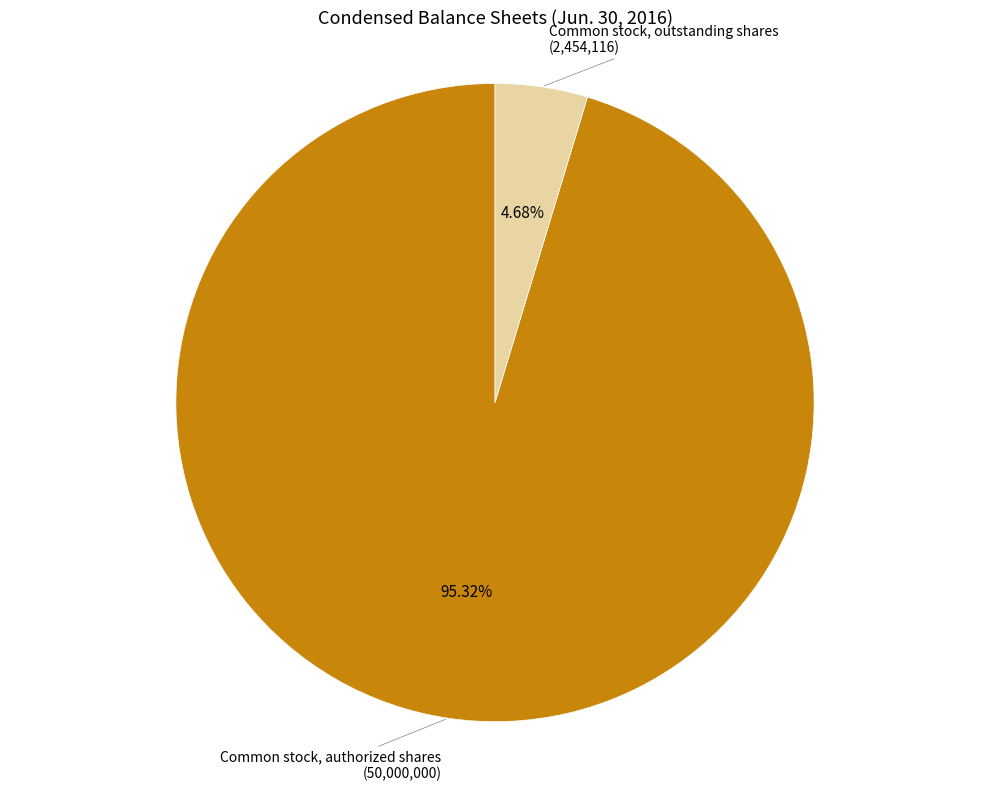

Is there a majority slice in this chart?

Yes